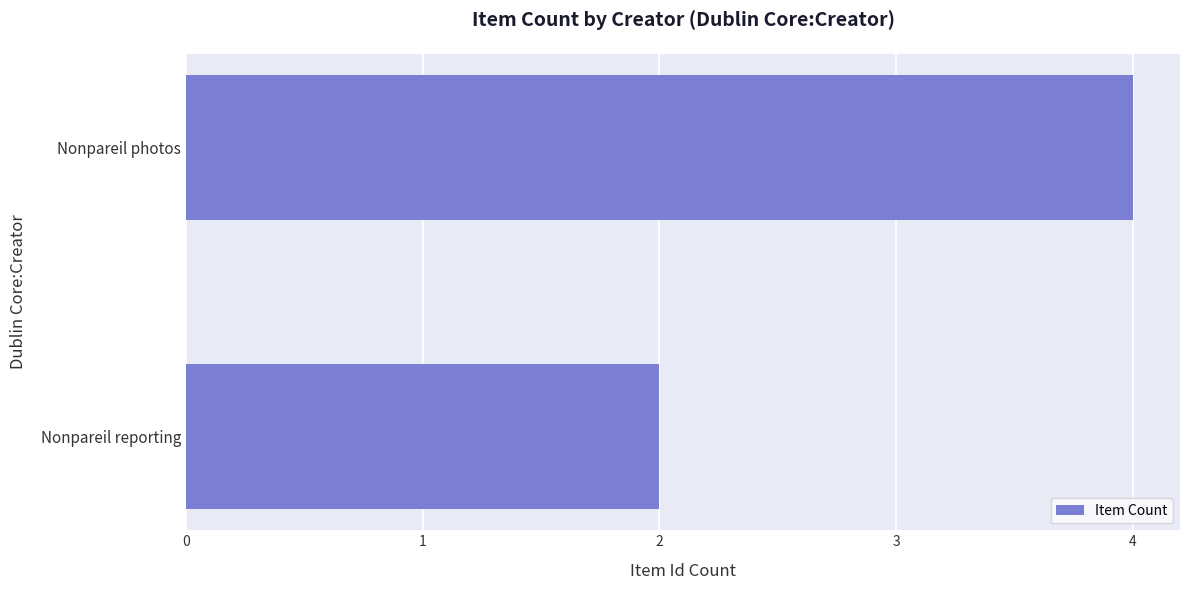

List the labels in order of value, smallest first.

Nonpareil reporting, Nonpareil photos